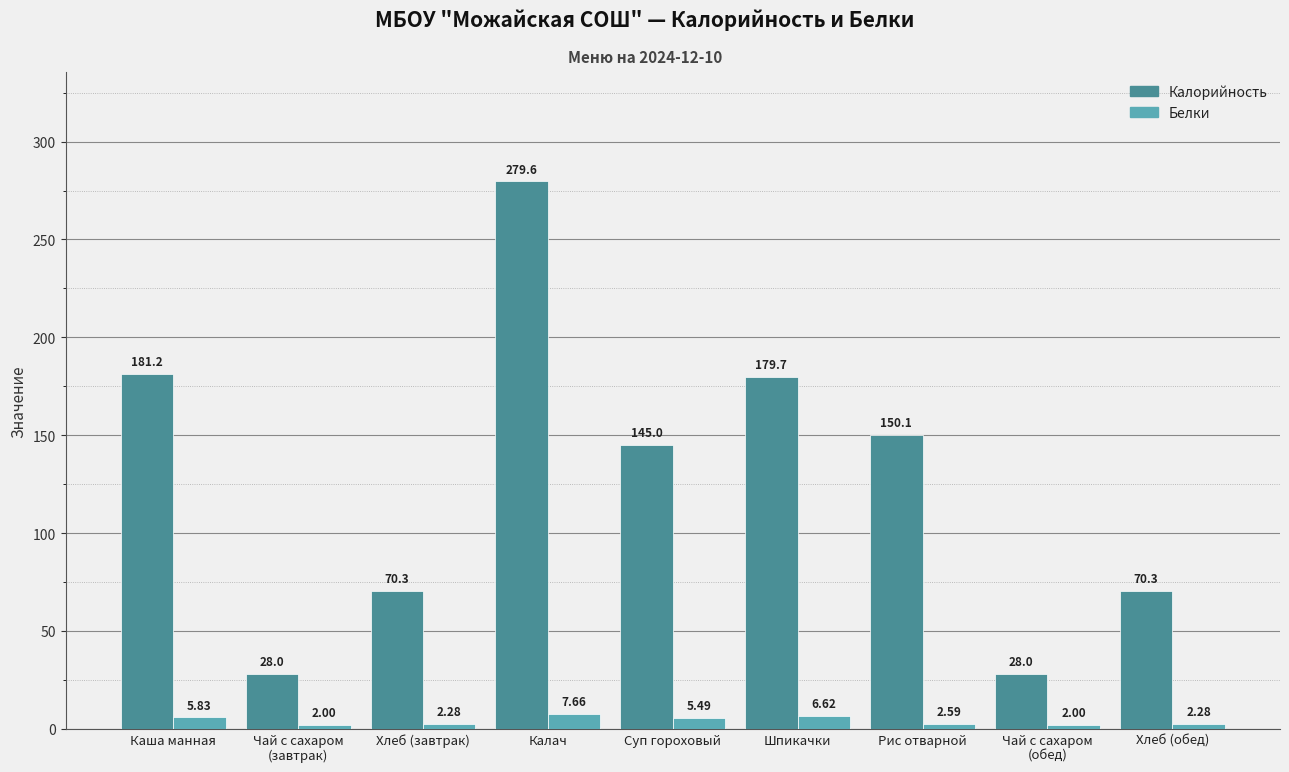

How many data points does each series have?

9